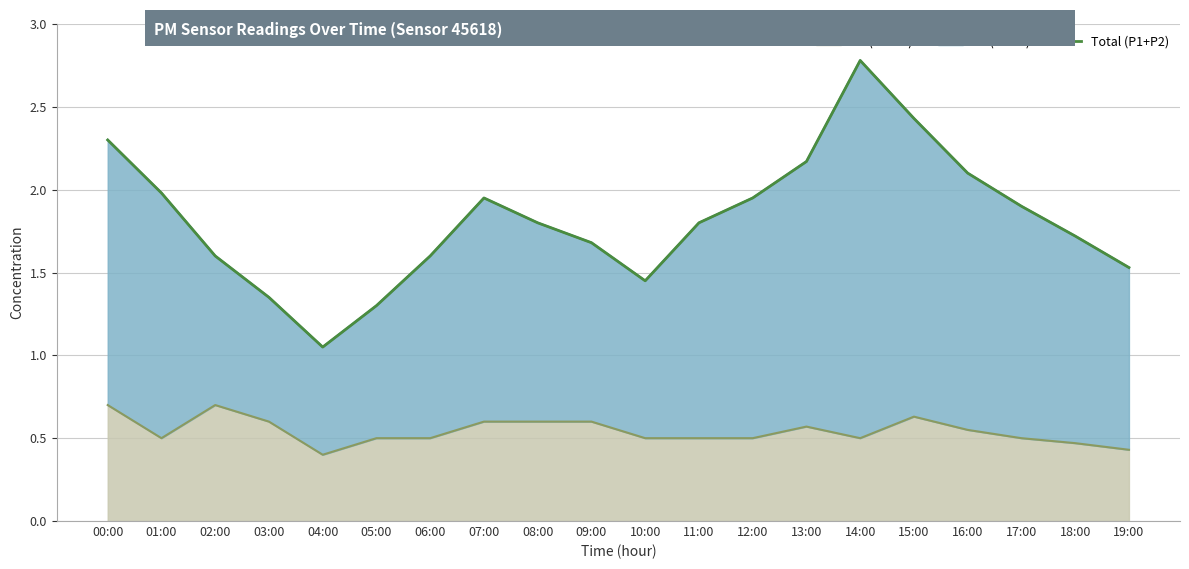

List the labels in order of value, smallest first.

04:00, 05:00, 03:00, 10:00, 19:00, 02:00, 06:00, 09:00, 18:00, 08:00, 11:00, 17:00, 12:00, 07:00, 01:00, 16:00, 13:00, 00:00, 15:00, 14:00